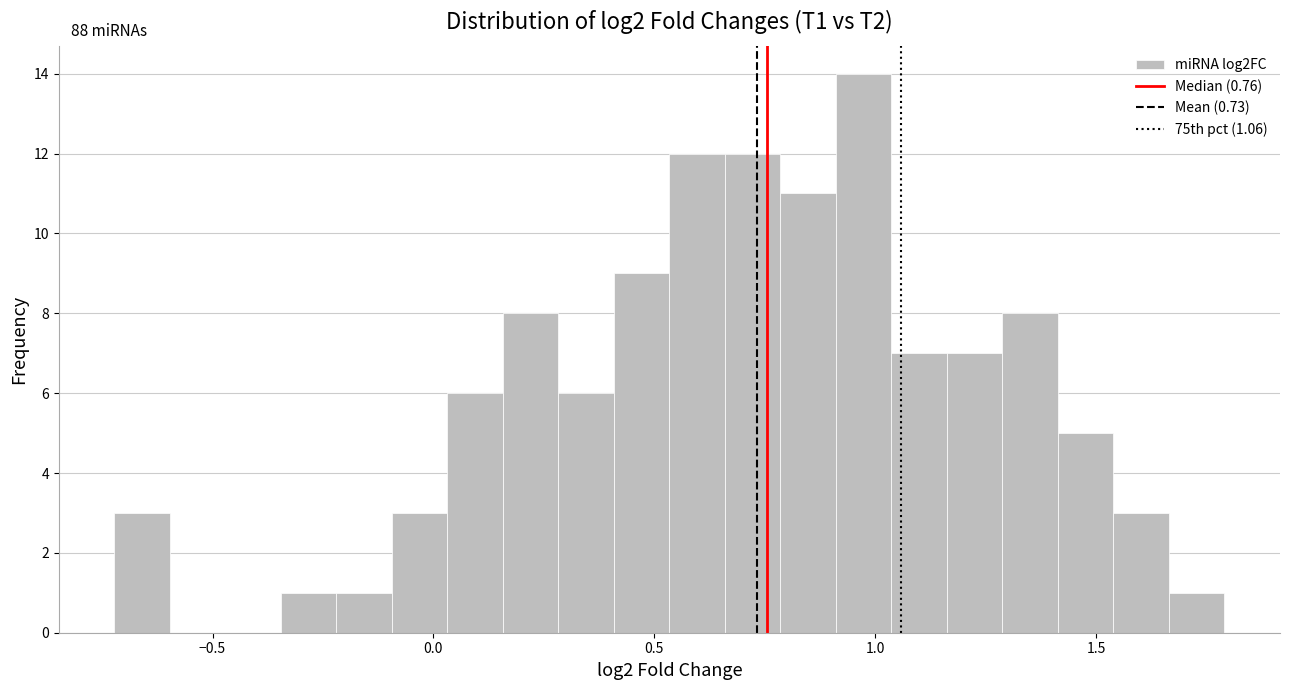

Read against the x-axis, roughly where is the centre of the tallest bar?

0.95